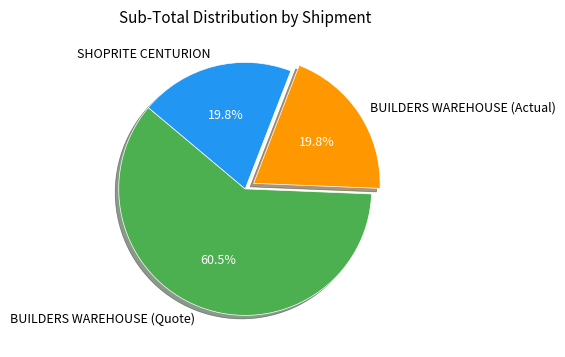

What percentage do BUILDERS WAREHOUSE (Quote) and BUILDERS WAREHOUSE (Actual) together represent?

80.2%